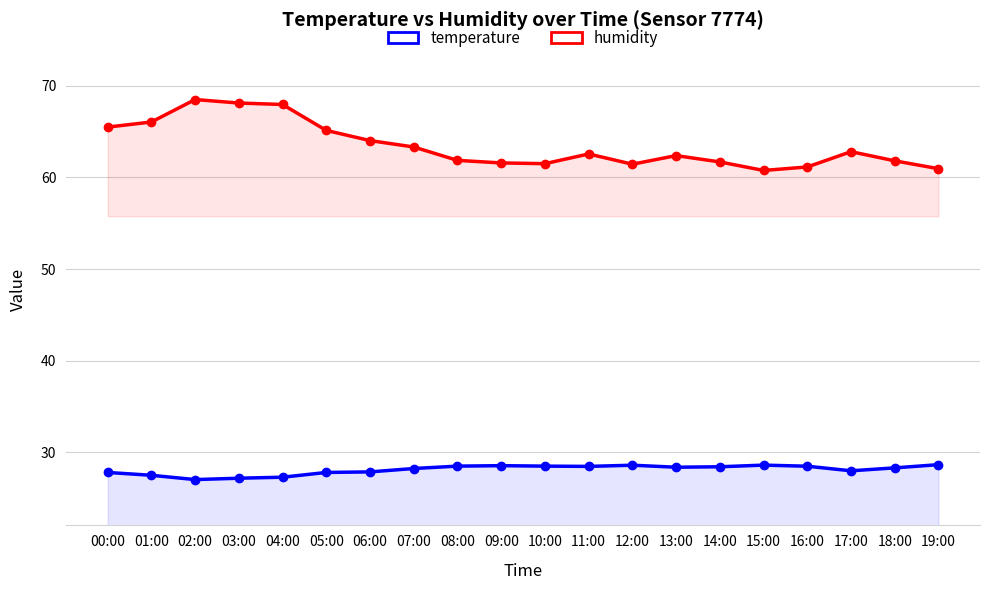

What position from the left is 02:00?

3